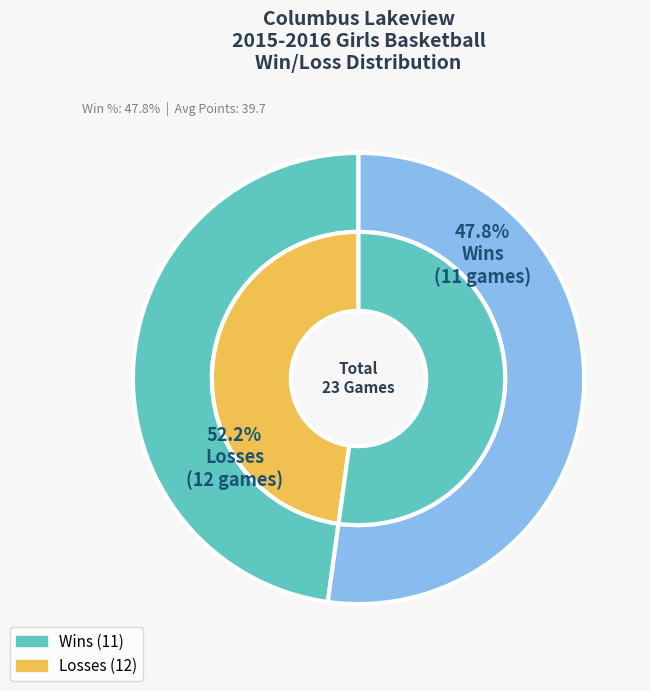

To the nearest percent, what is the difference between the largest and smallest slice percentages?

4%